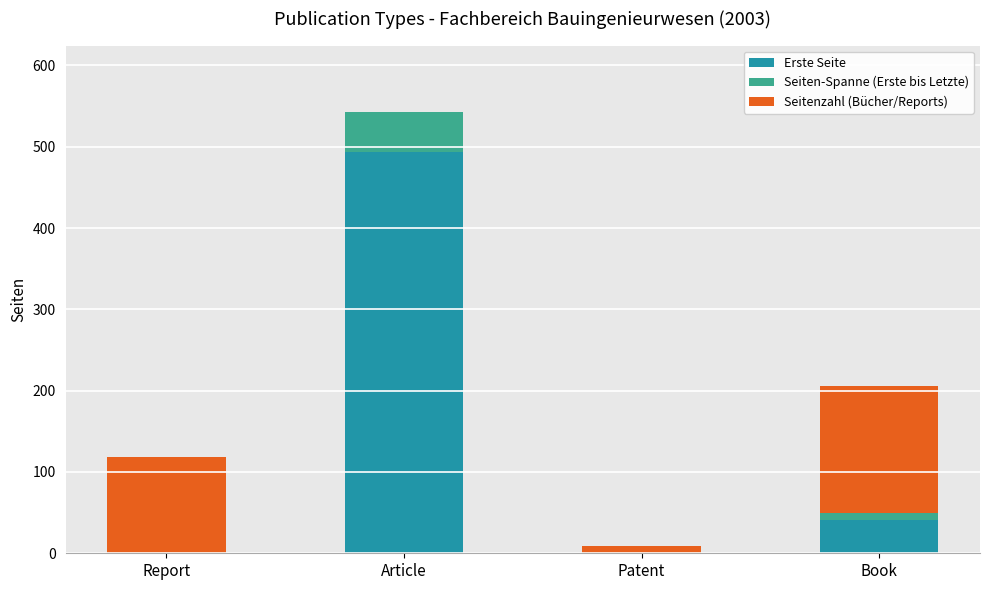

Where does the Erste Seite series first go above 41?

Article